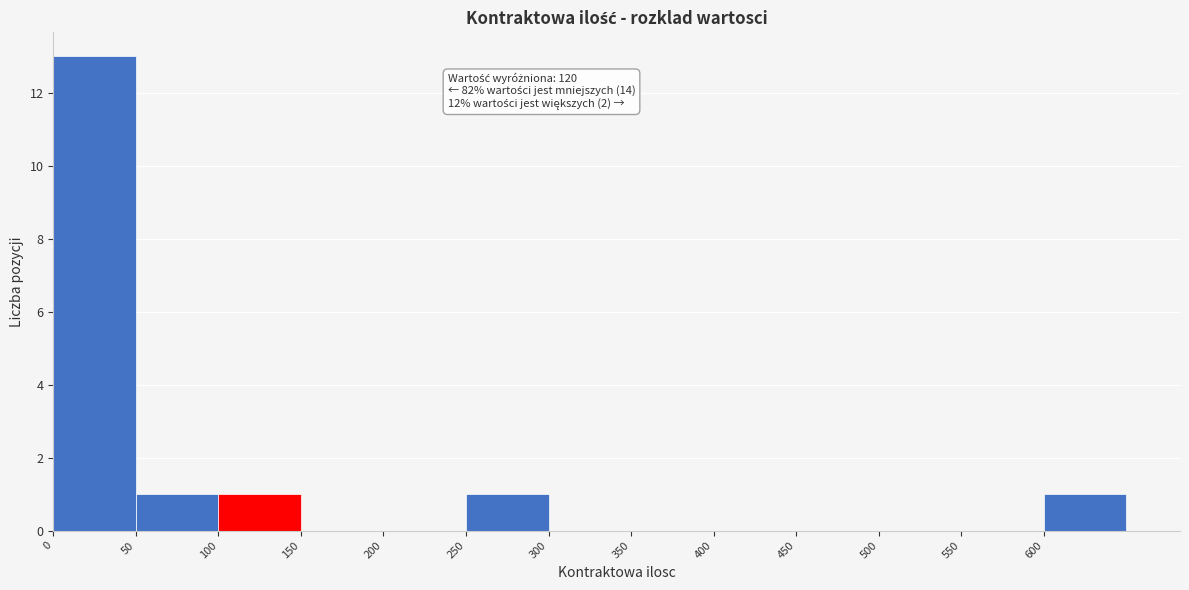

Which range on the x-axis has the tallest bar?

0 to 50